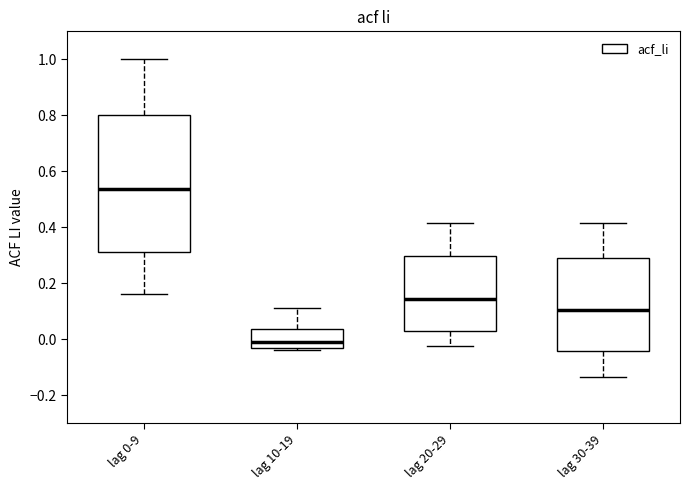

Which box is the tallest, from its lower edge to its upper edge?

lag 0-9